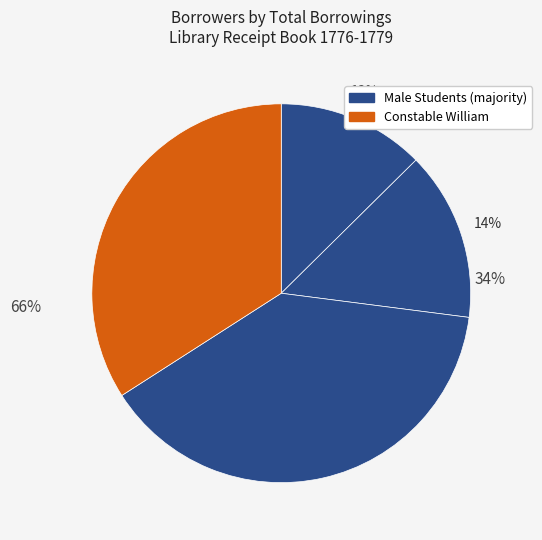

How many slices are in this pie chart?

4